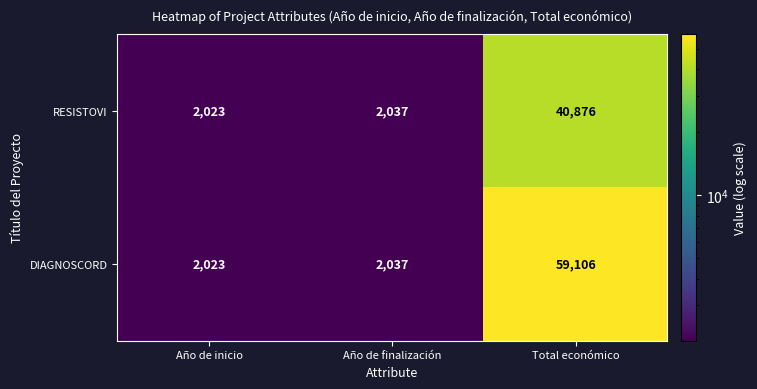

Reading left to right, extract all data points from this chart.

RESISTOVI: Año de inicio=2023	Año de finalización=2037	Total económico=40876
DIAGNOSCORD: Año de inicio=2023	Año de finalización=2037	Total económico=59106